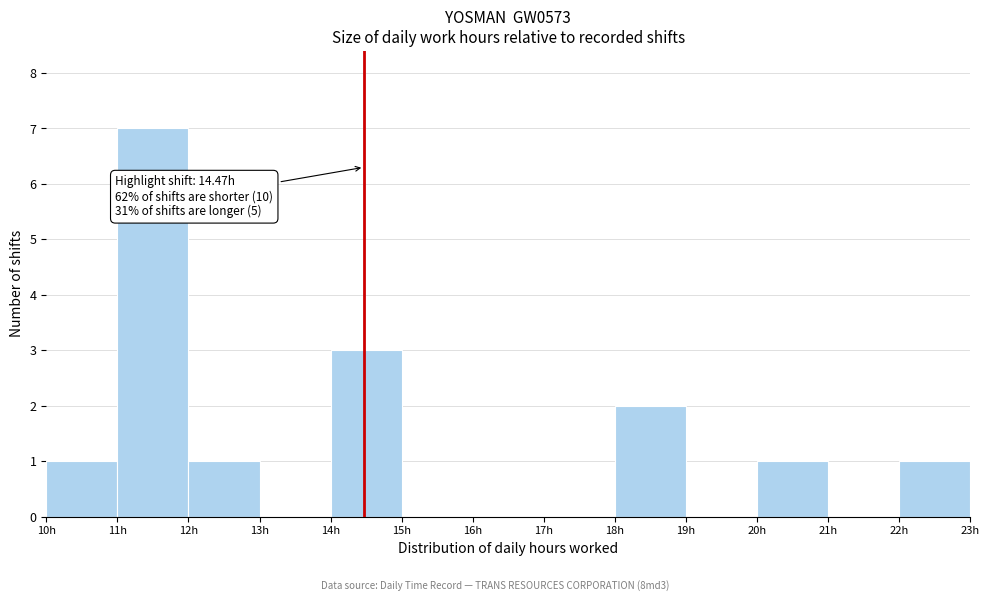

Over which range of the x-axis is the bar tallest?

11 to 12